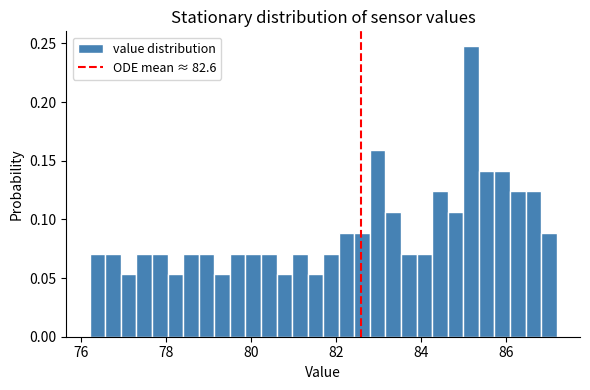

Read against the x-axis, roughly where is the centre of the tallest bar?

85.2